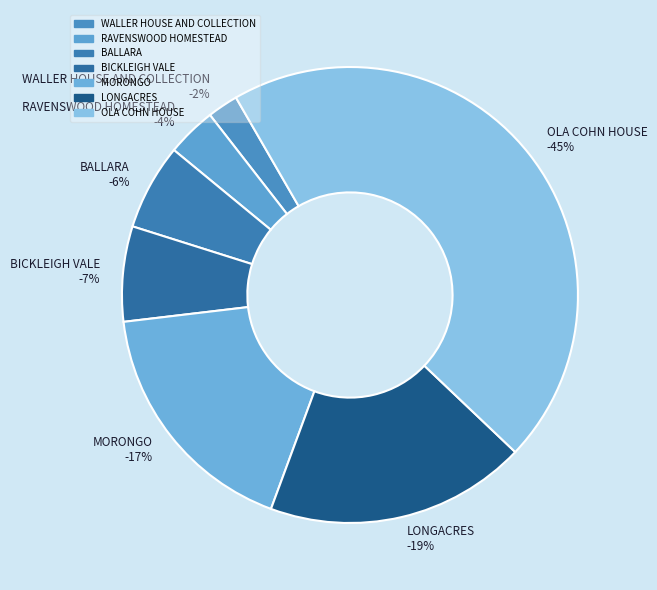

To the nearest percent, what is the average slice percentage?

14%